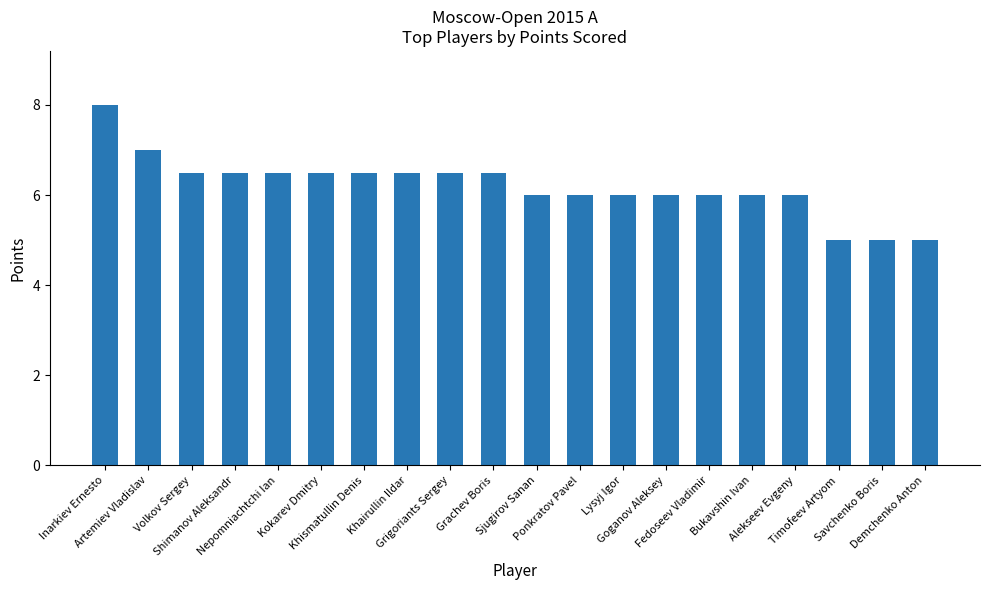

What is the change in value from Khismatullin Denis to Savchenko Boris?

-1.5